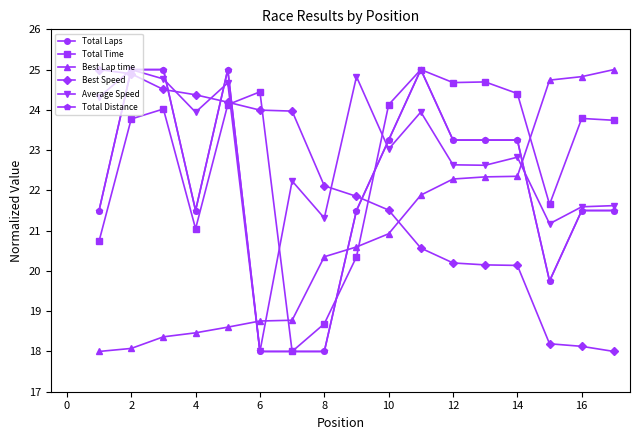

Count the number of data series in this chart.

6